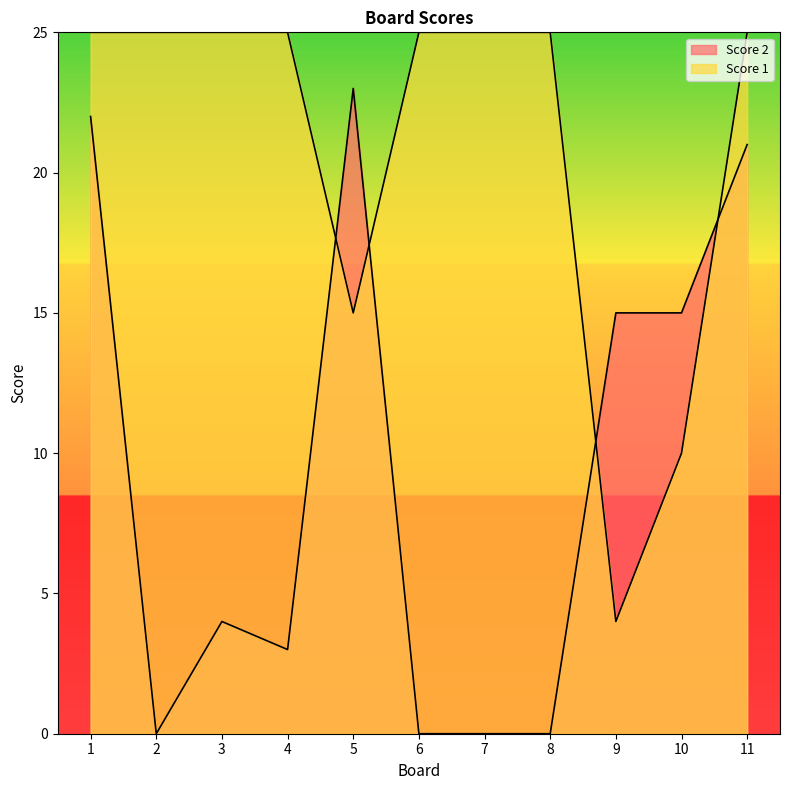

Which has a higher value, 9 or 7?

7